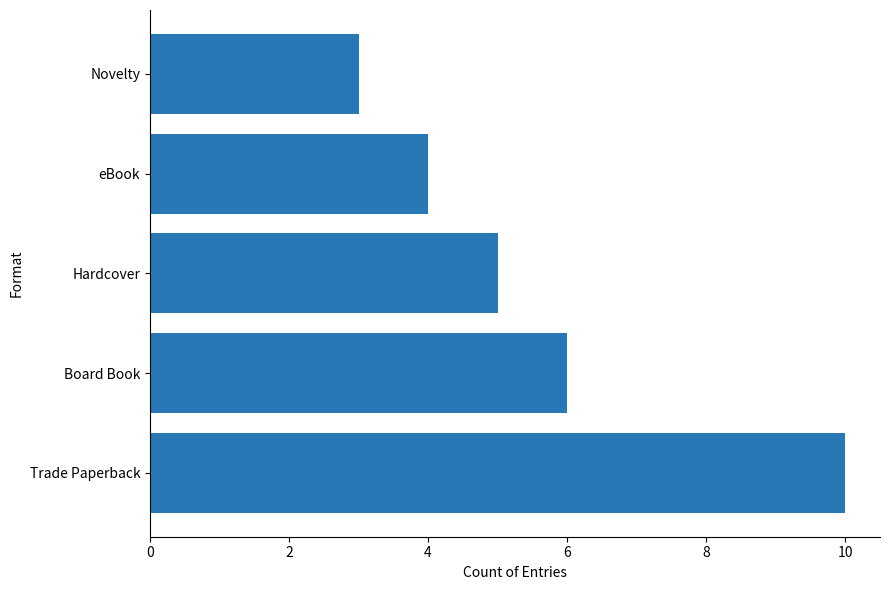

What is the difference between the second highest and second lowest values?

2